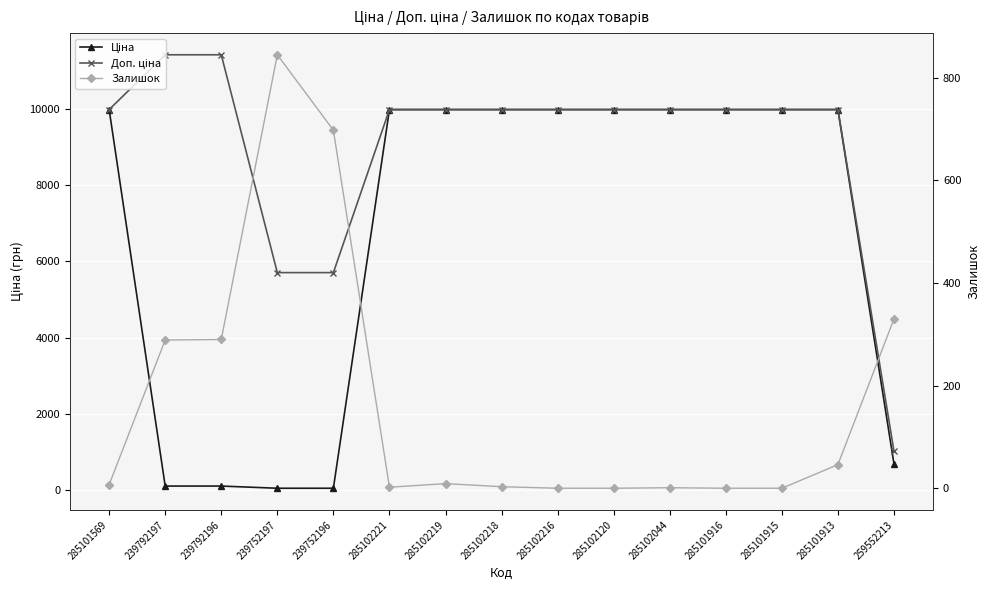

Which label corresponds to the smallest value in the chart?

285102216